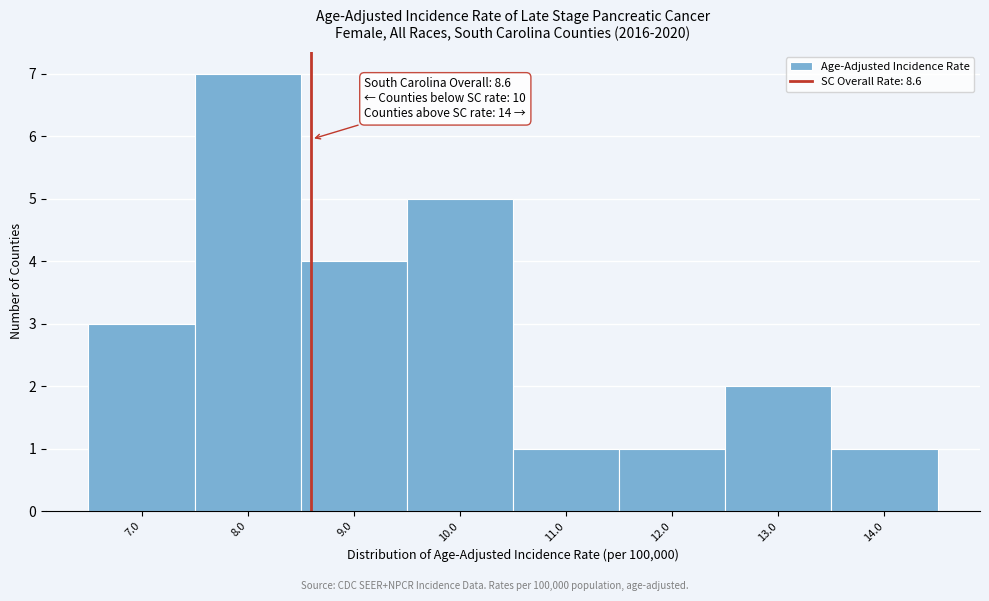

Which range on the x-axis has the tallest bar?

7.5 to 8.5